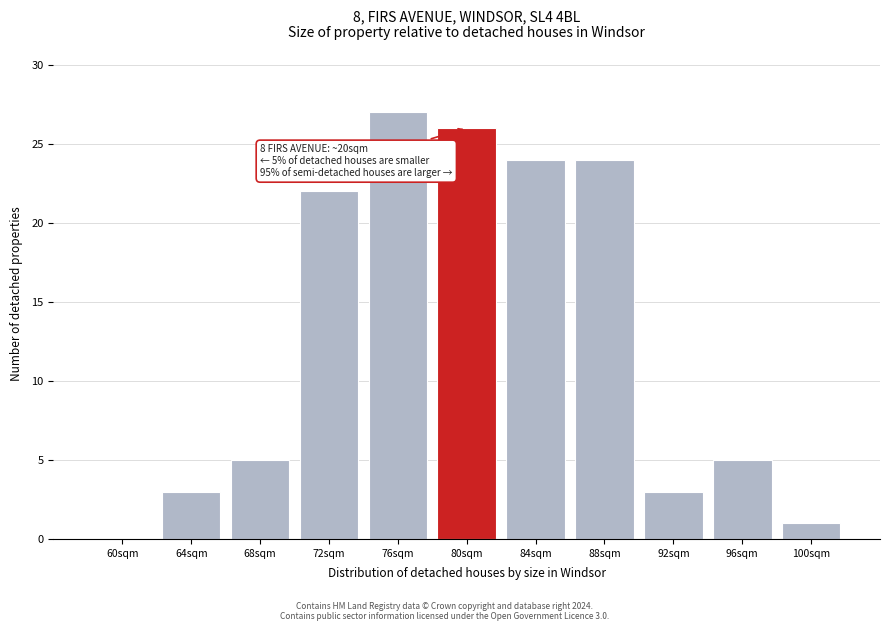

Reading right to left, list all the values displayed in this chart.

100sqm=1	96sqm=5	92sqm=3	88sqm=24	84sqm=24	80sqm=26	76sqm=27	72sqm=22	68sqm=5	64sqm=3	60sqm=0